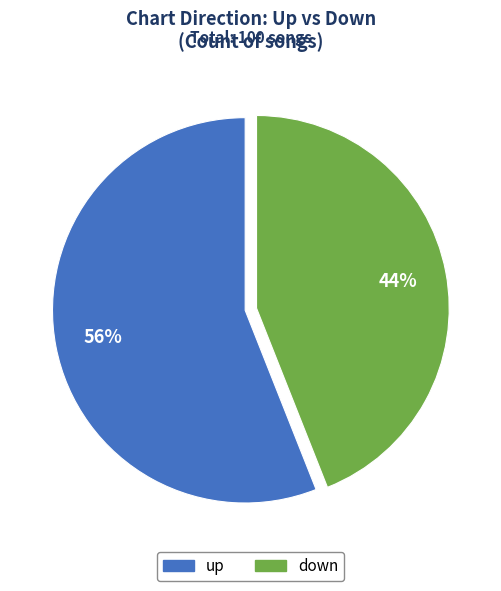

Which category has the biggest portion of the pie?

up